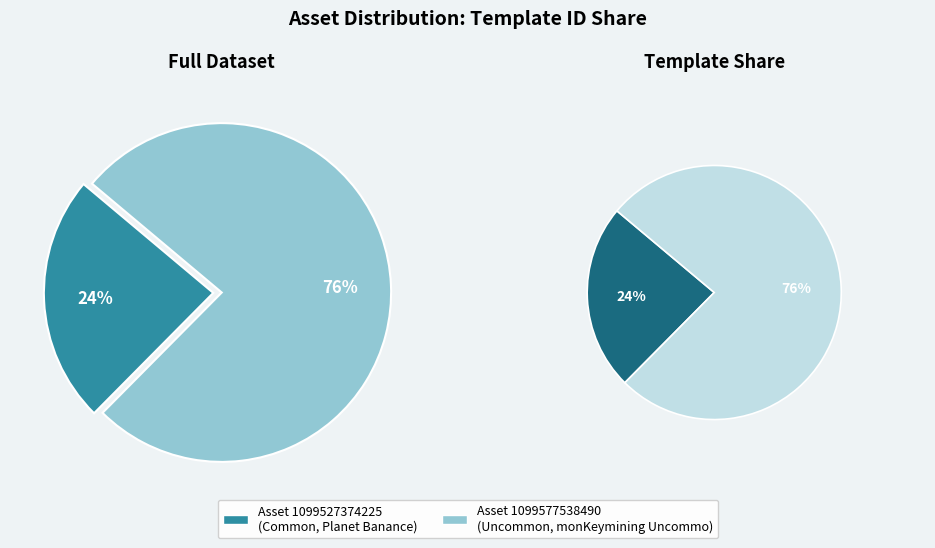

Rank the categories by value from highest to lowest.

1099577538490, 1099527374225